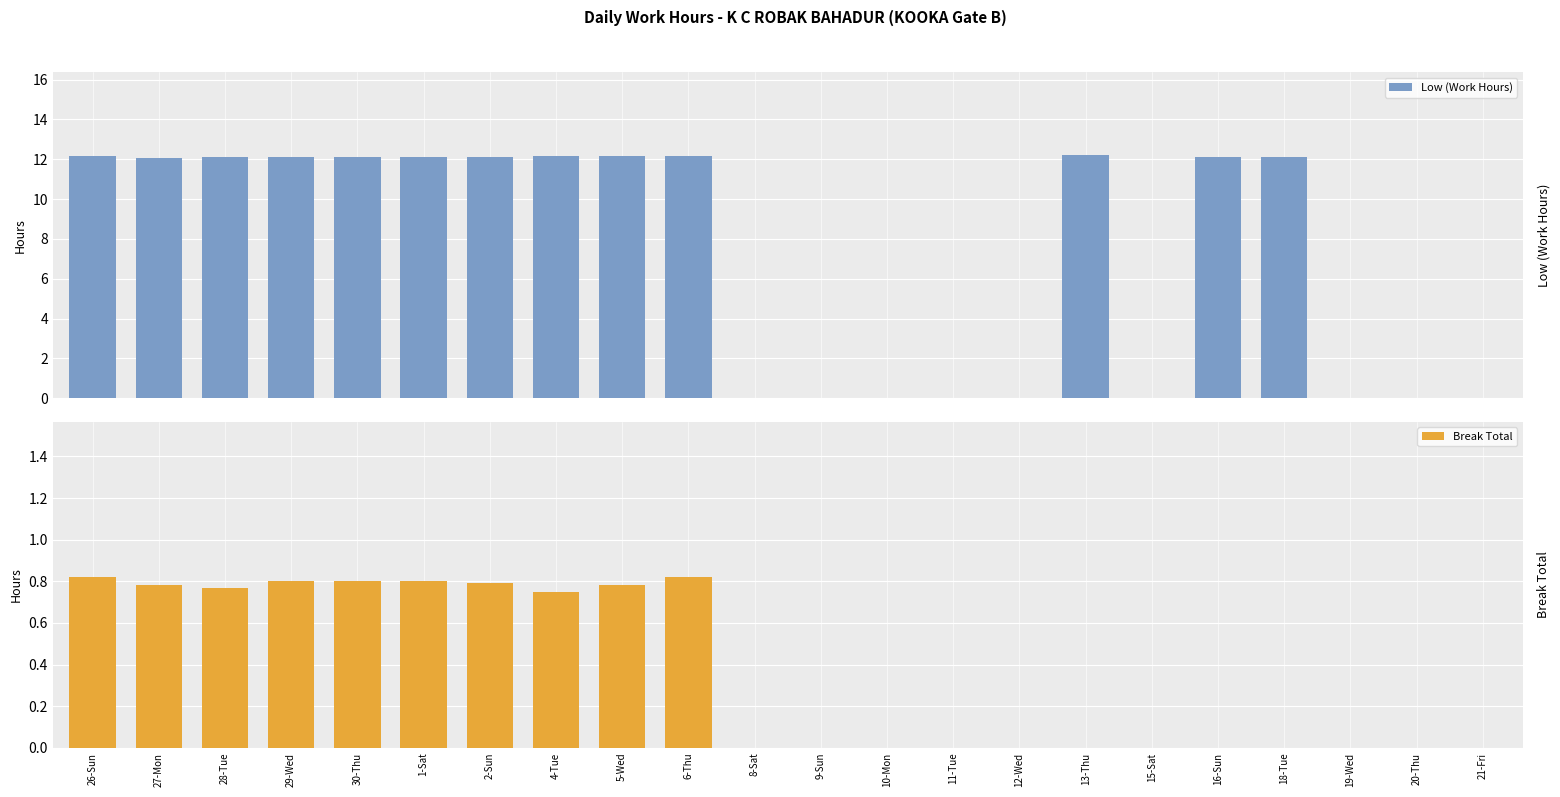

What is the maximum value for Break Total?

0.8